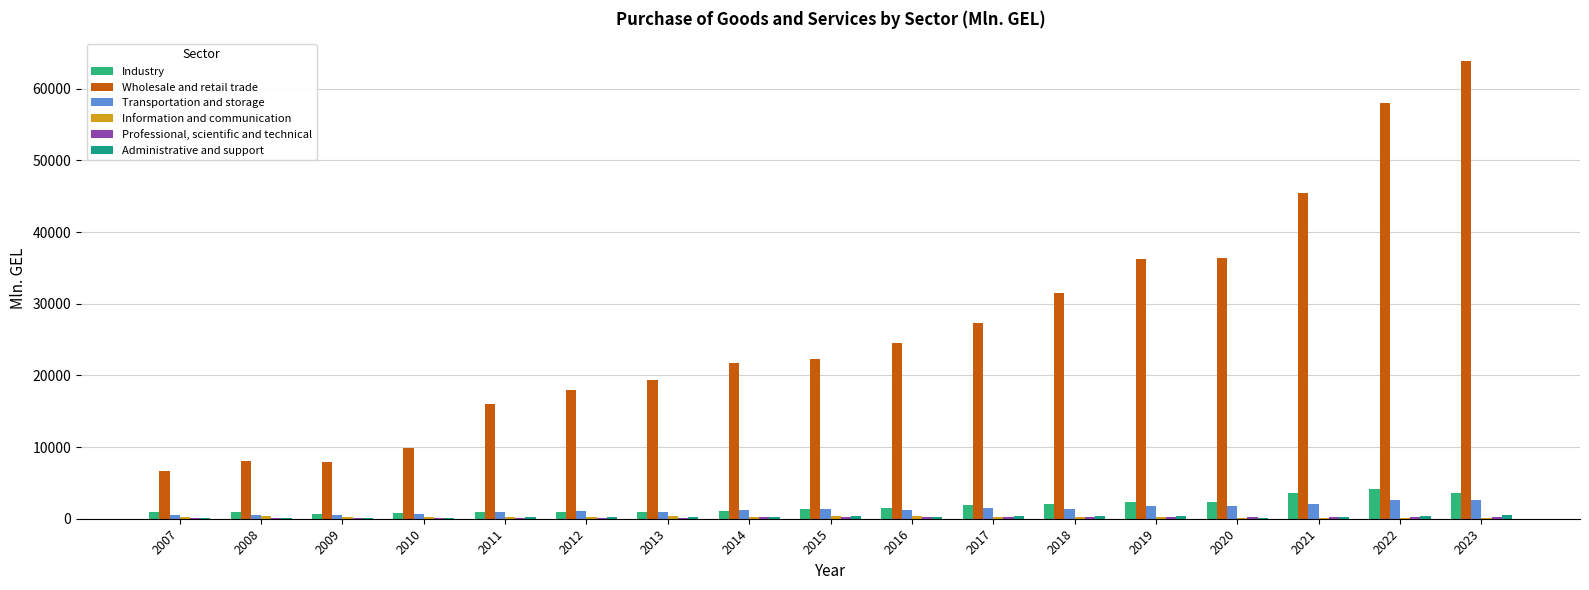

How many groups of bars are there?

17